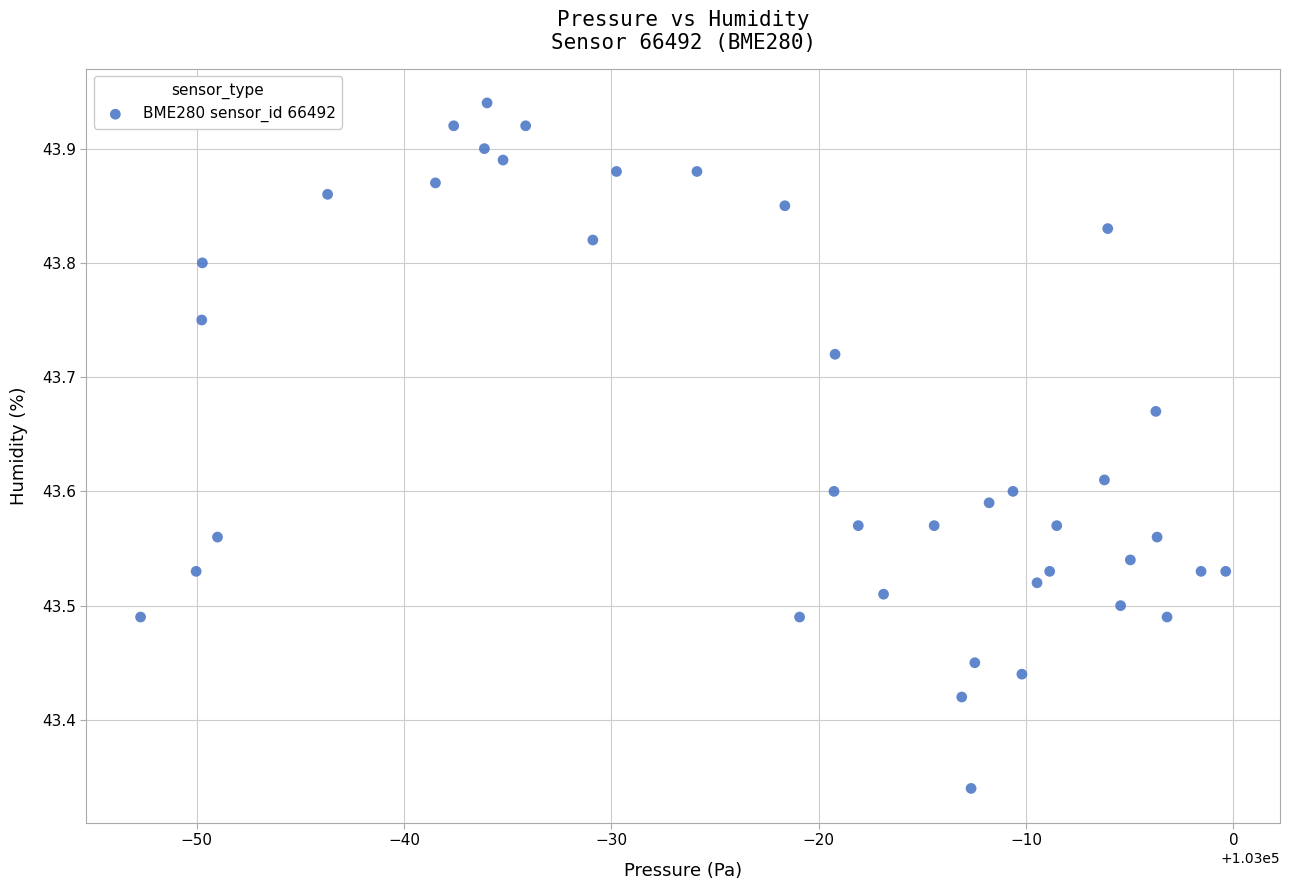

What is the range of Y values (max minus min)?

0.6